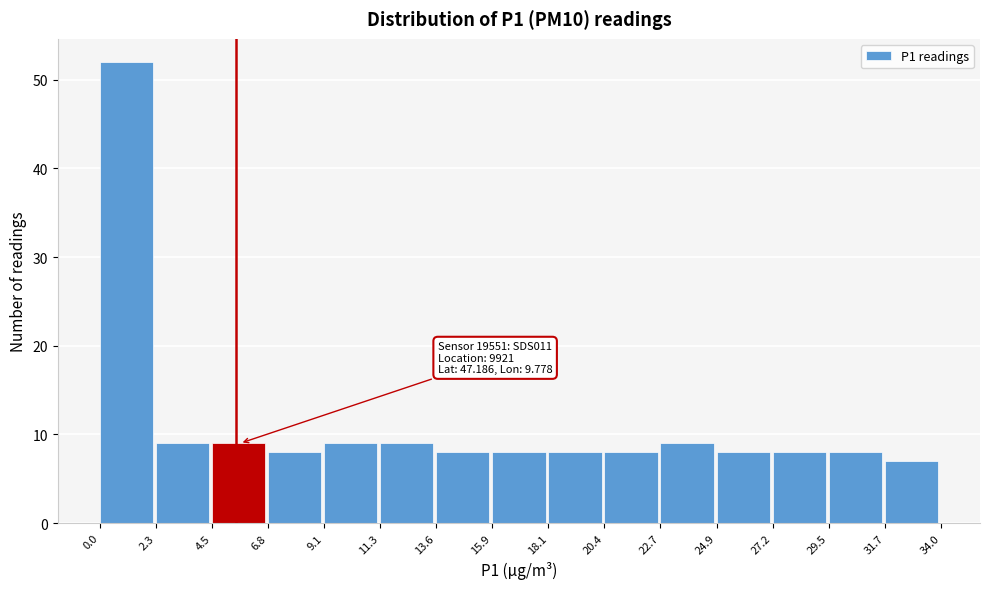

Which range on the x-axis has the tallest bar?

0.0 to 2.3